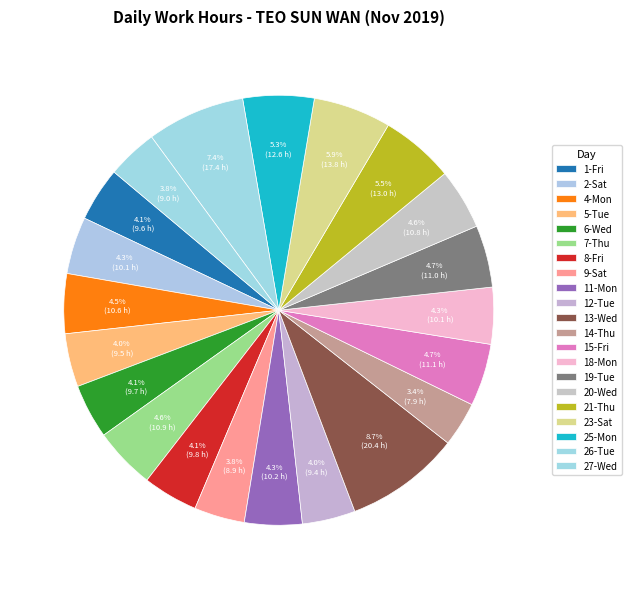

Is there any slice that represents more than half of the pie?

No